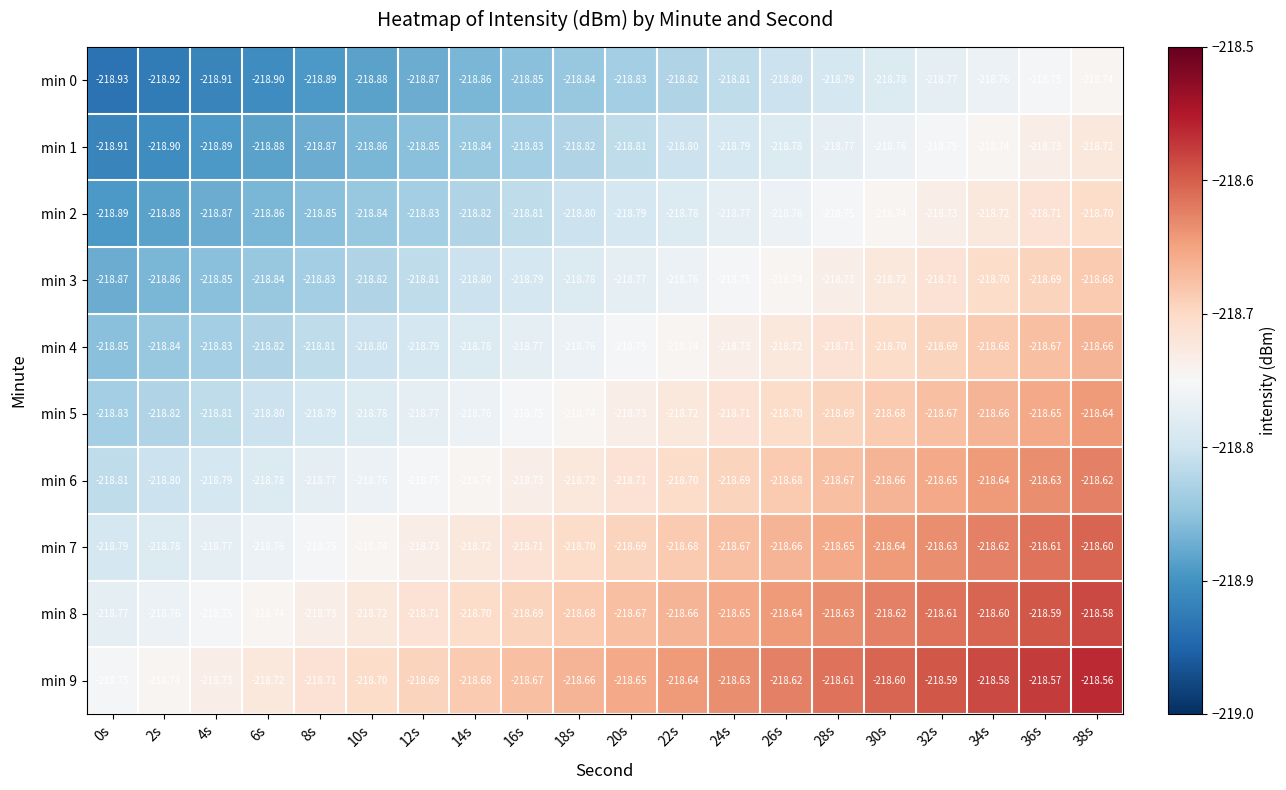

Is the value of min 9 at 22s greater than the value of min 7 at 26s?

Yes